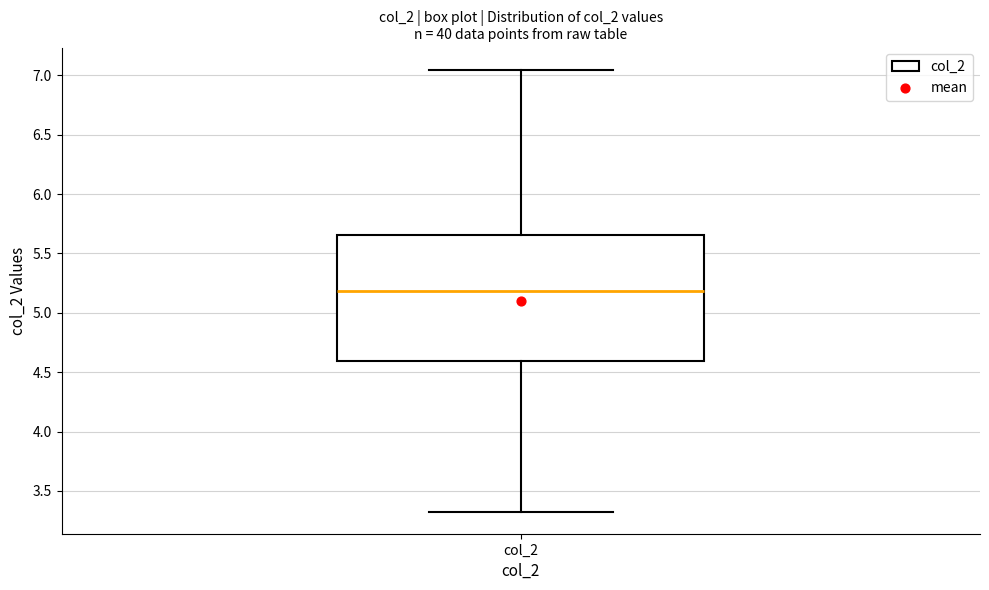

Where does the median line of the box for col_2 sit on the y-axis? The values are not printed on the chart, so give them approximately, as read against the axis.

5.20